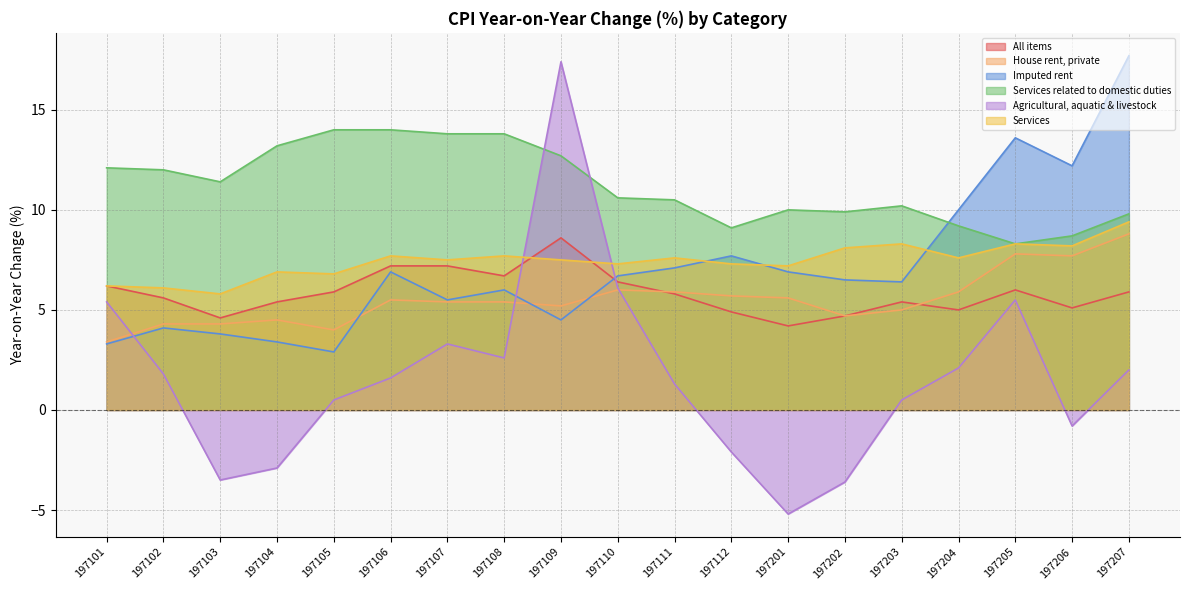

Is it true that Imputed rent equals 10.1 at 197108?

False